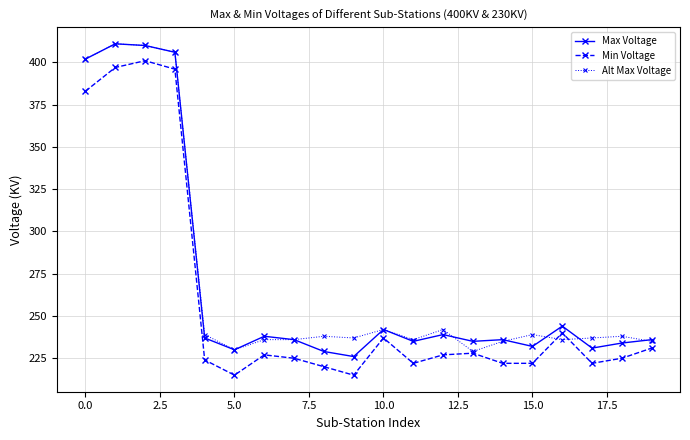

What is the value of the Min Voltage point at the 17th from the left?

240